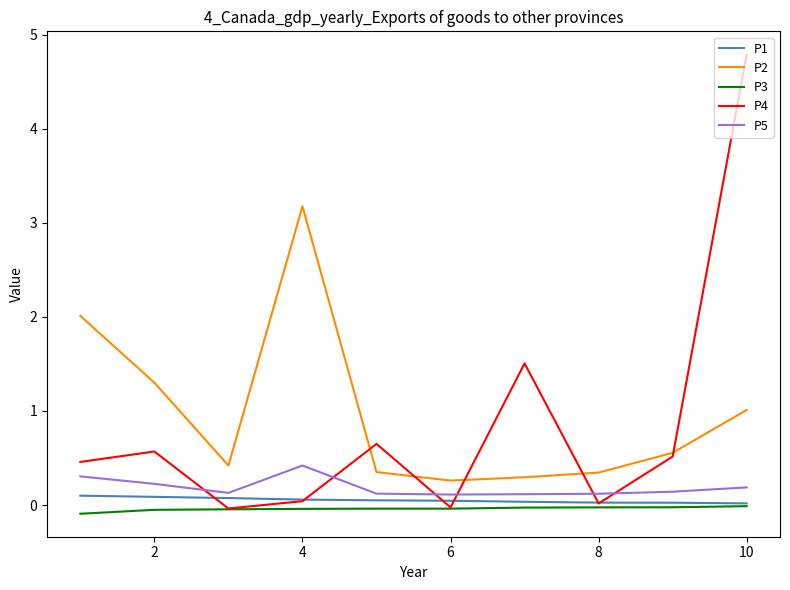

True or false: P5 and P2 cross at least once.

False